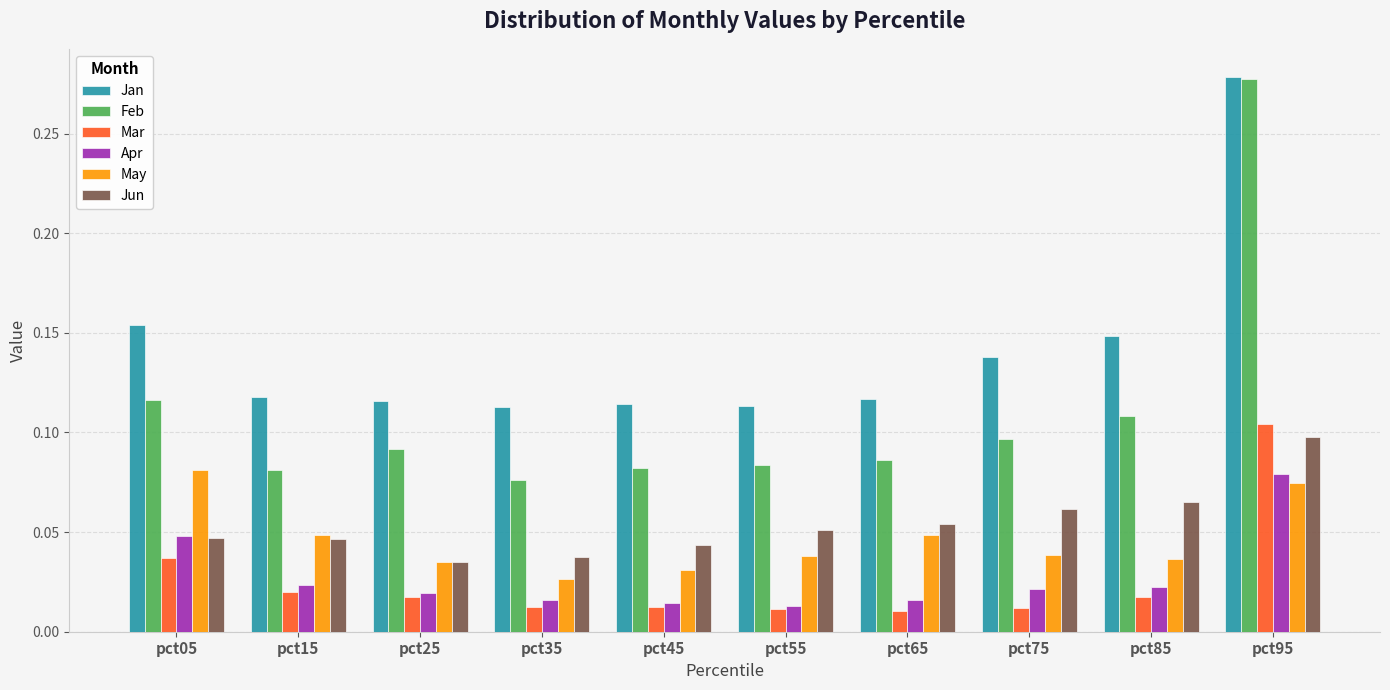

True or false: Jan has a value of 0.1 at pct85.

True